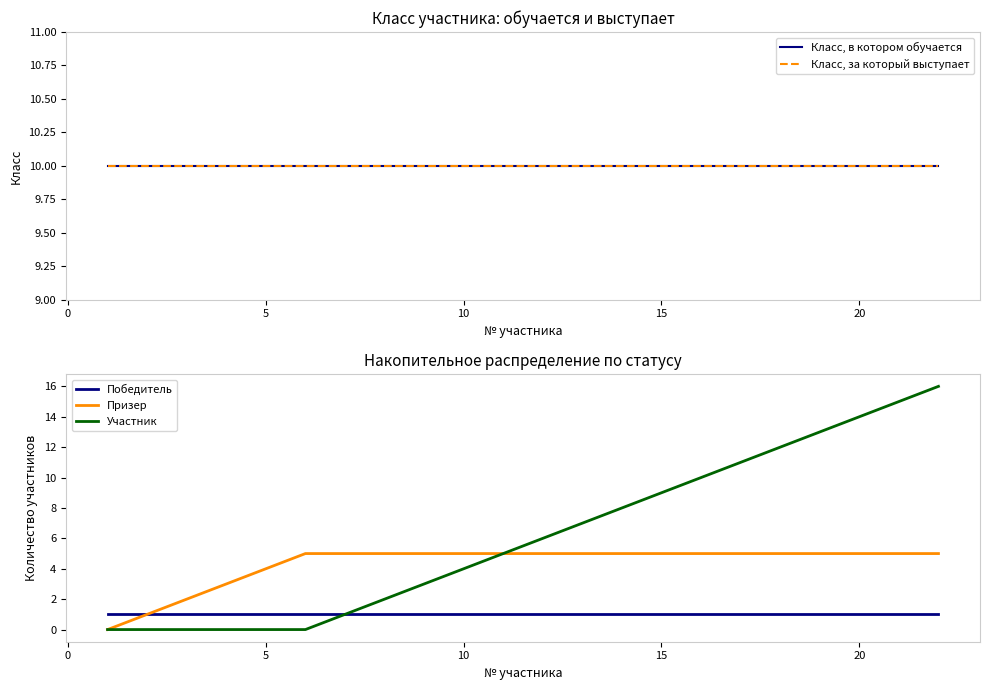

The Призер series shows 5 at 20. True or false?

True